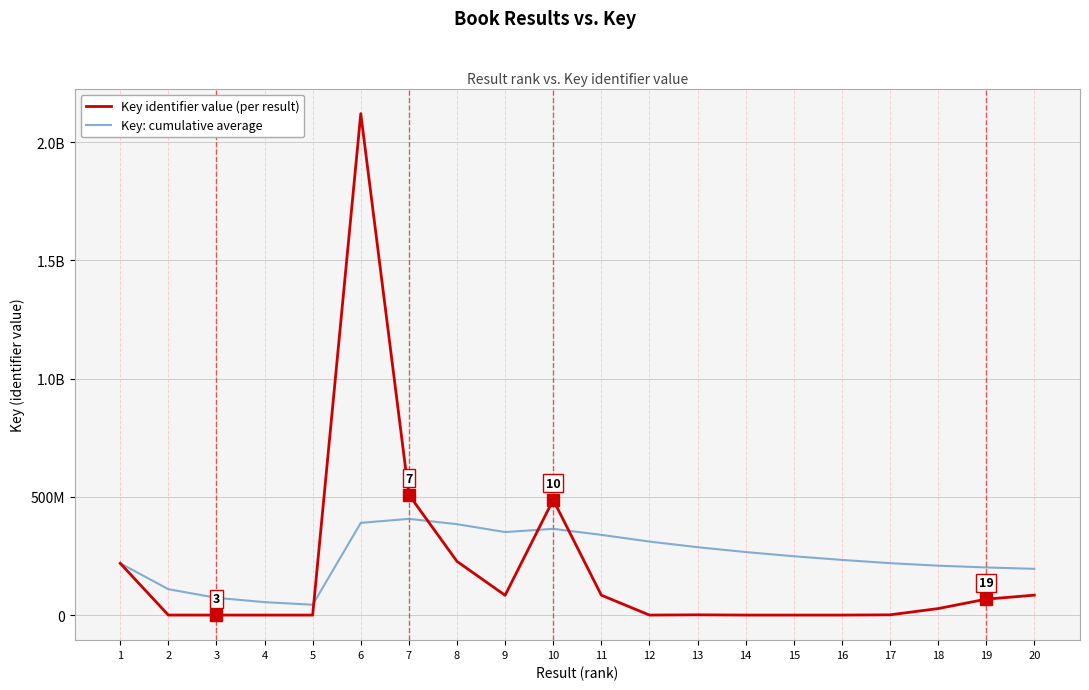

Where is Key: cumulative average nearest to the value 225410512?

17